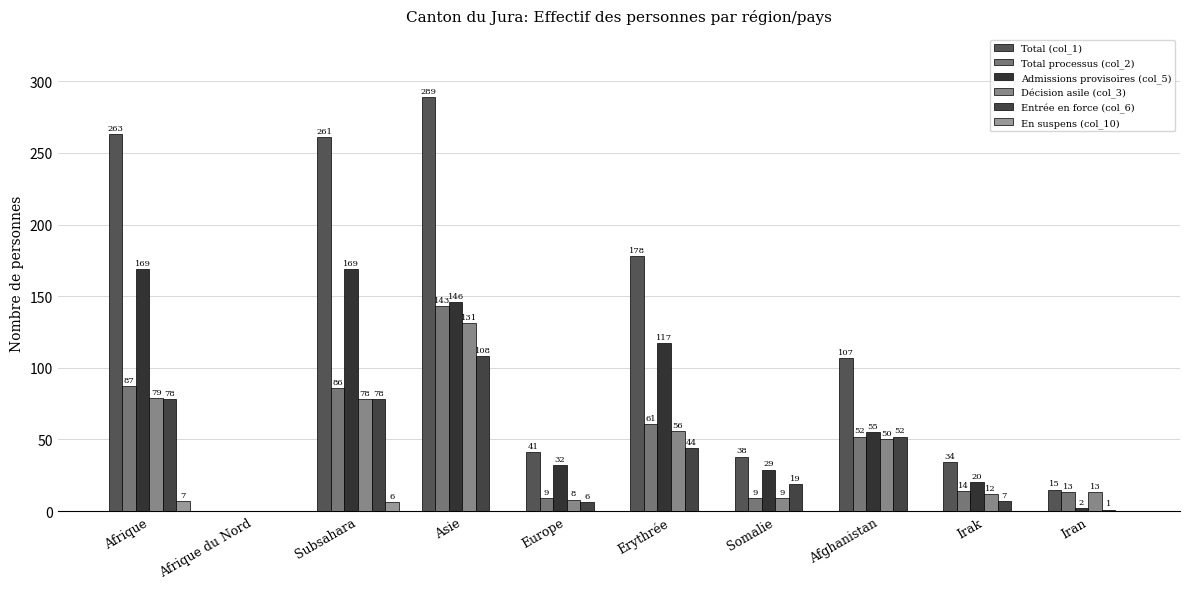

At Afrique du Nord, list the series in order from smallest to largest.

Total (col_1), Total processus (col_2), Admissions provisoires (col_5), Décision asile (col_3), Entrée en force (col_6), En suspens (col_10)